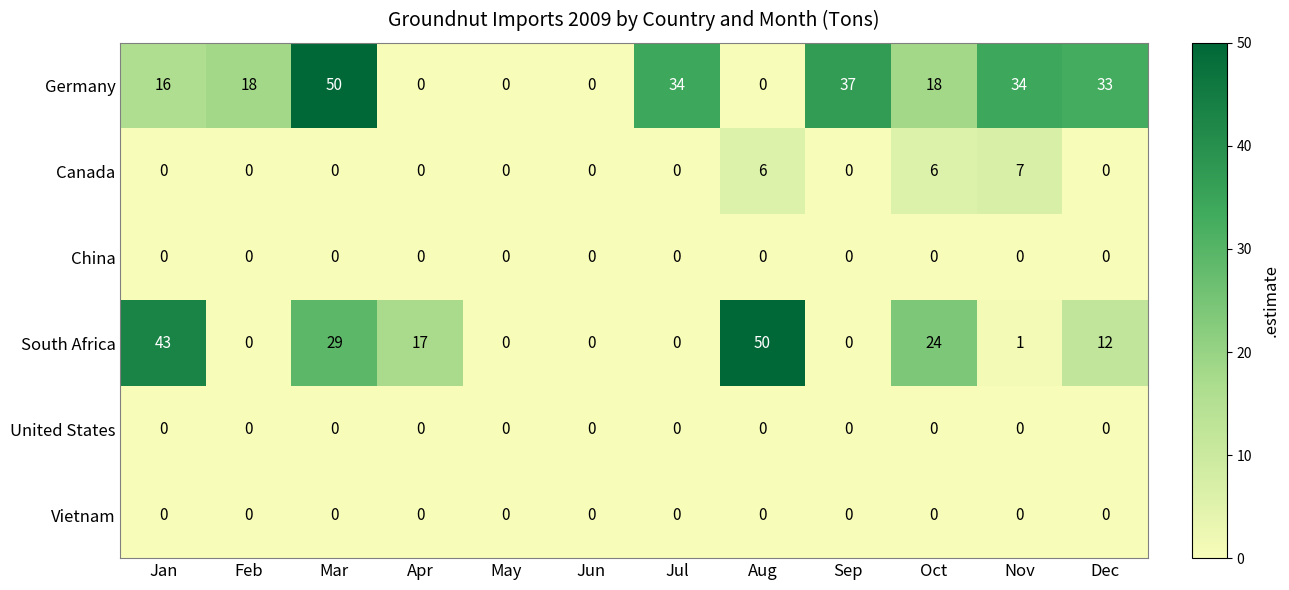

What is the maximum value shown in the chart?

50